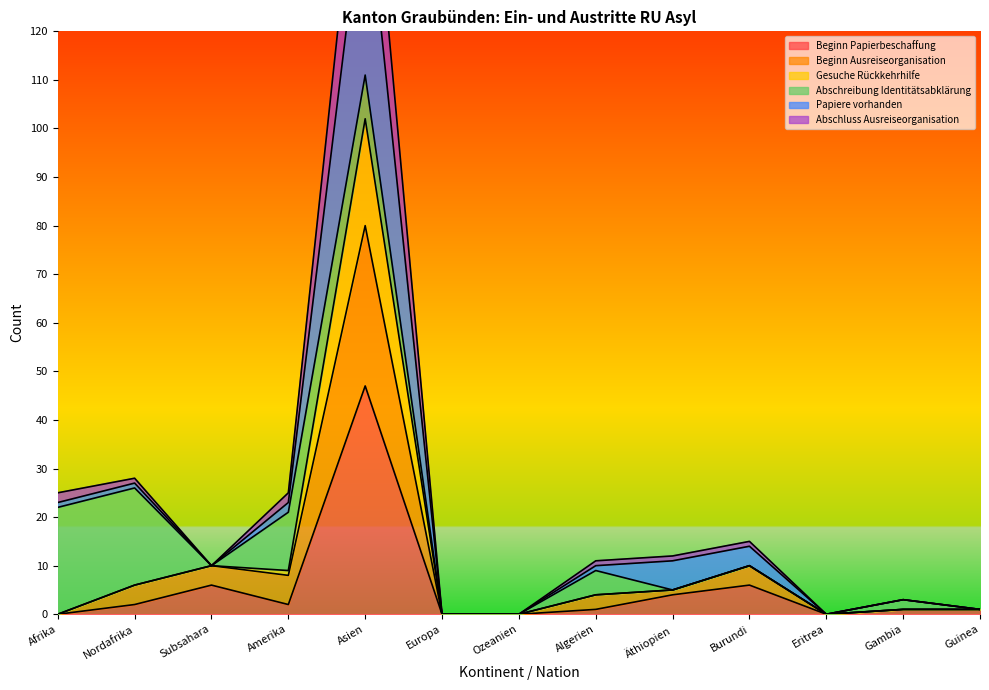

Which label corresponds to the largest value in the chart?

Asien